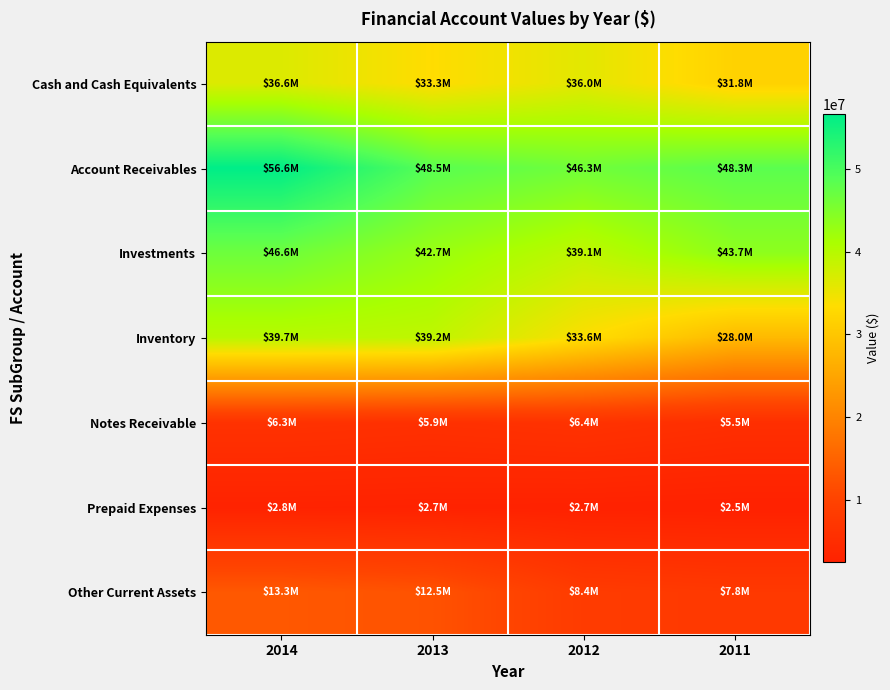

At how many categories does at least one series exceed 25307504?

4